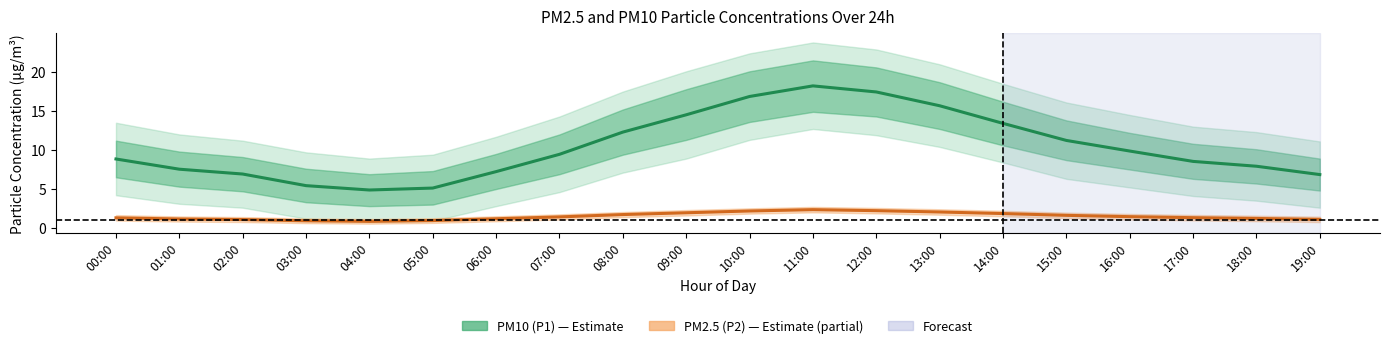

What position from the right is 17:00?

3